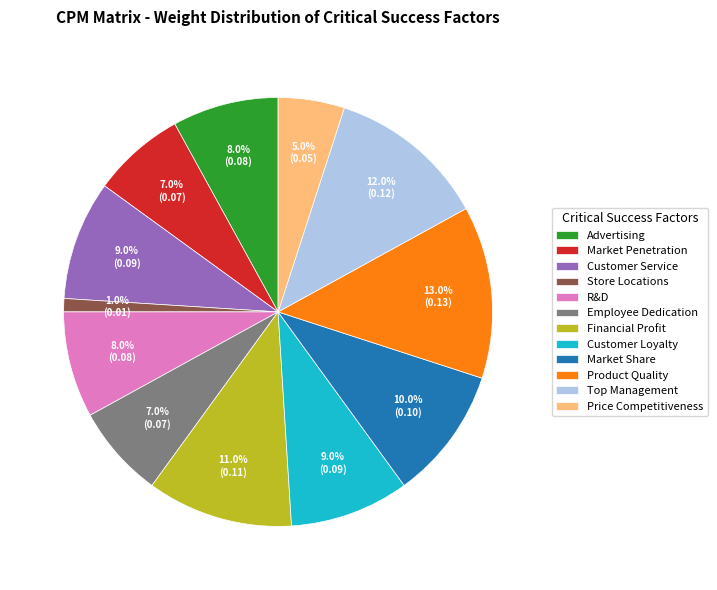

To the nearest percent, what portion does Market Share represent?

10%